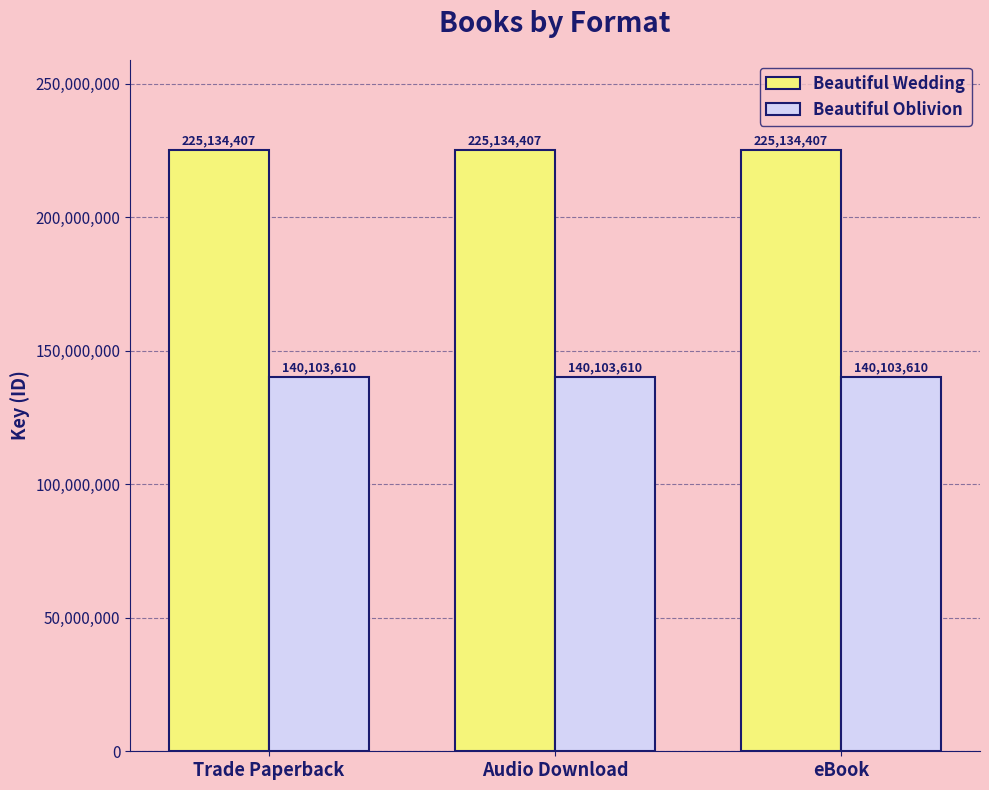

Is it true that Beautiful Wedding equals 53541440 at Trade Paperback?

False